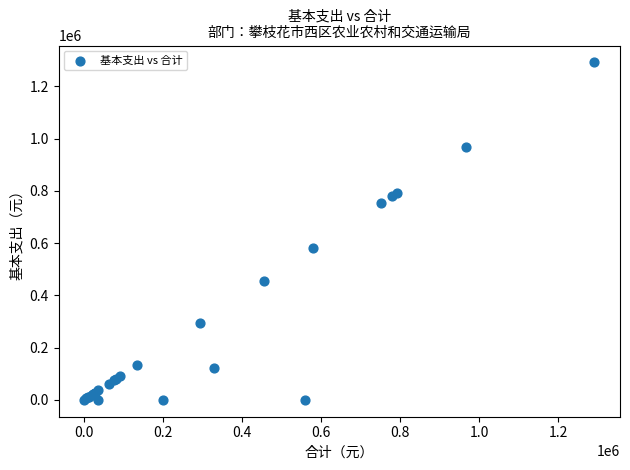

What Y value in the scatter plot is closest to 645732?

580394.1